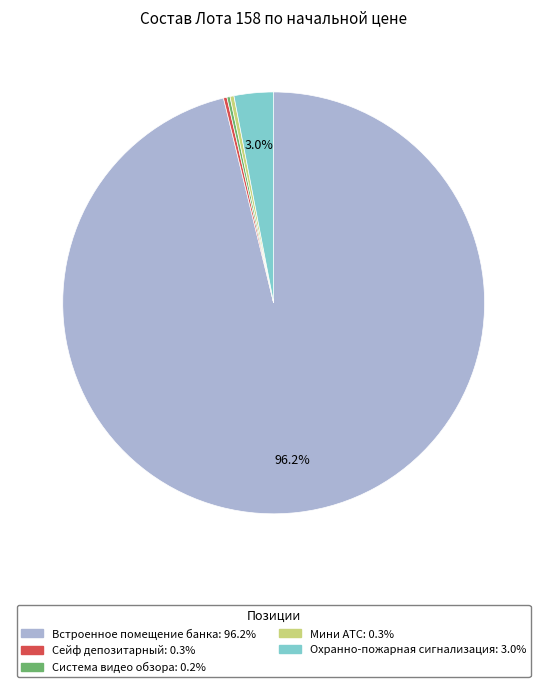

What percentage is the Охранно-пожарная сигнализация slice, to the nearest percent?

3%